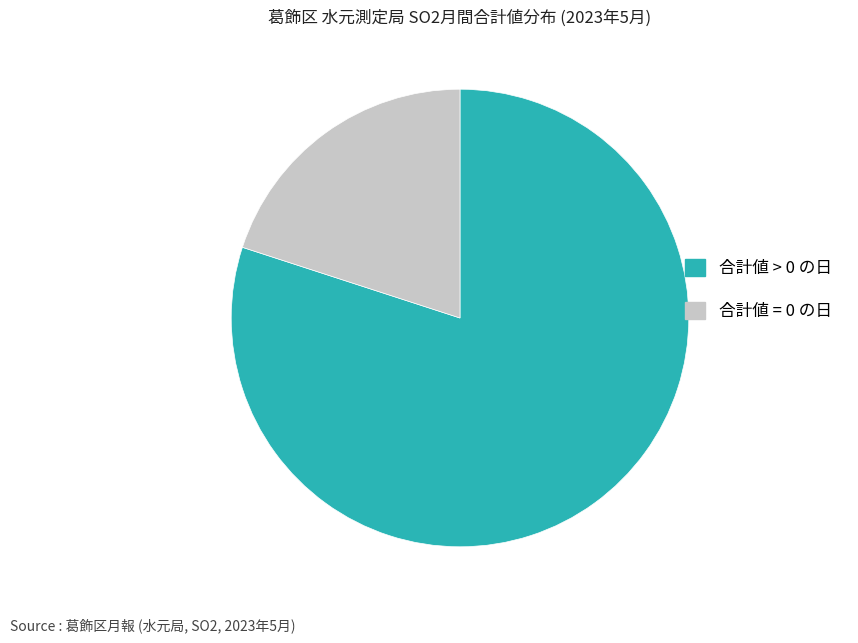

Is the sum of 合計値 = 0 の日 and 合計値 > 0 の日 greater than half?

Yes